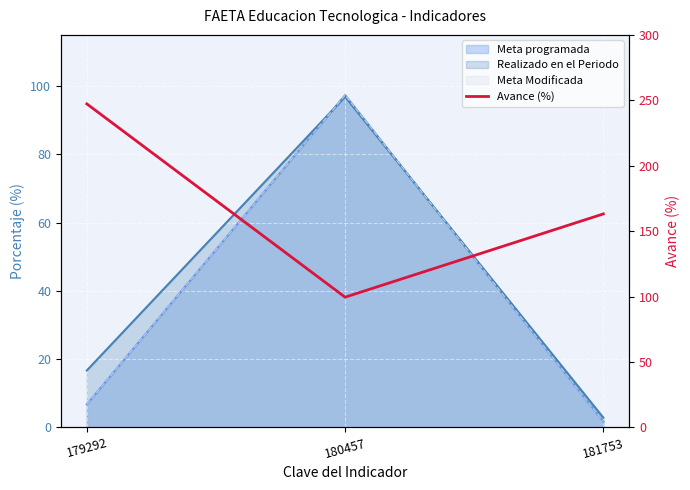

Between 179292 and 181753, which is larger?

179292